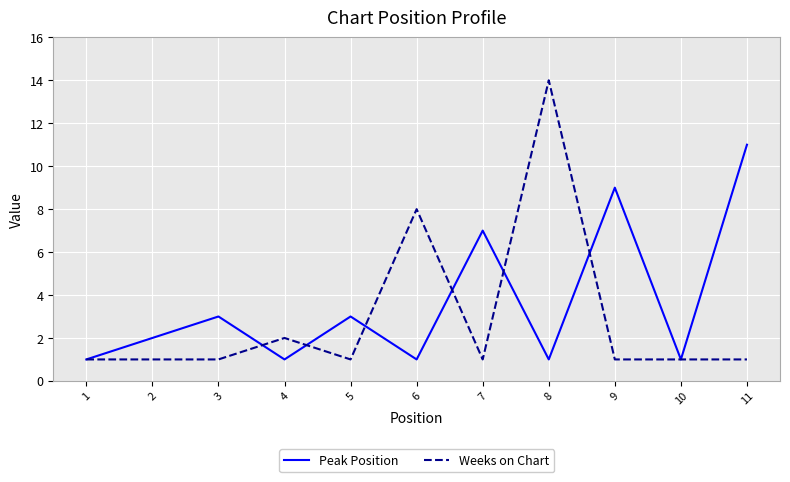

True or false: Peak Position and Weeks on Chart cross at least once.

True